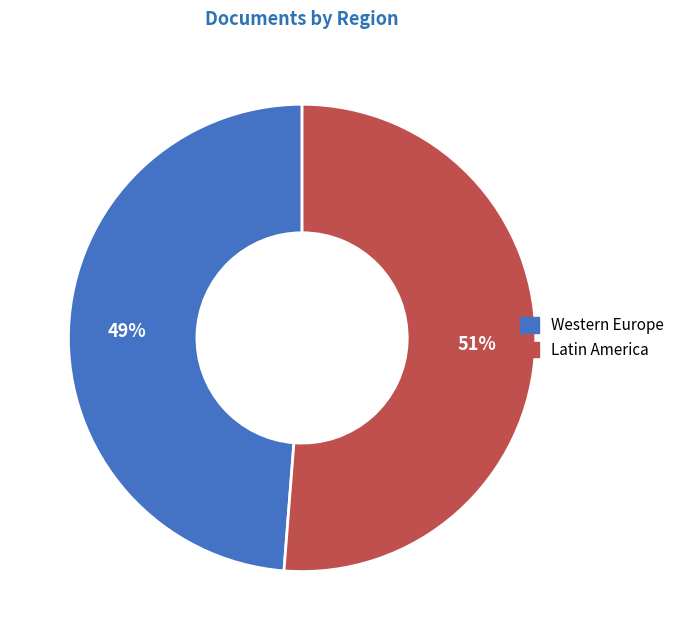

How many slices are in this pie chart?

2